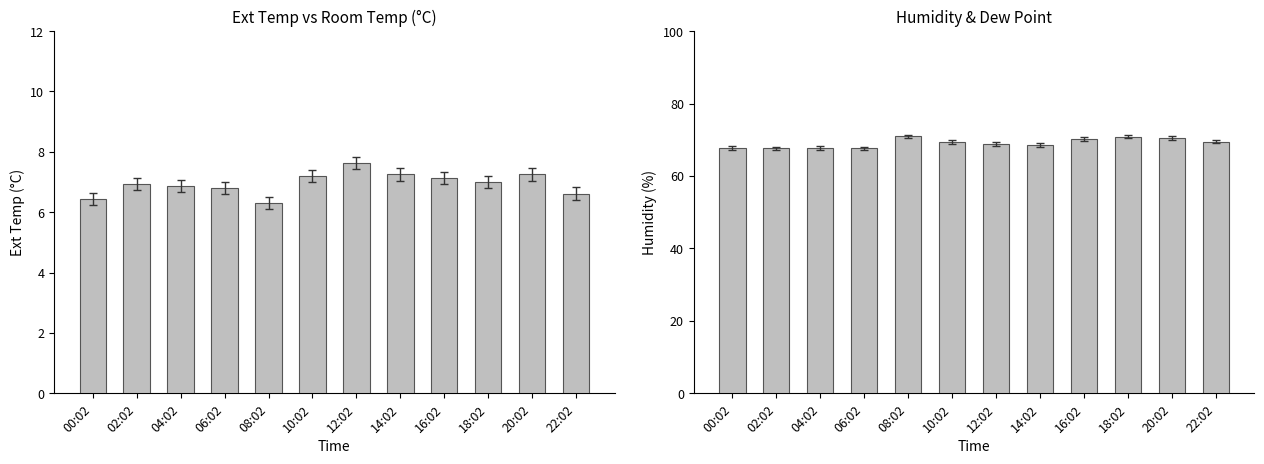

At which category is the sum across all series the highest?

18:02